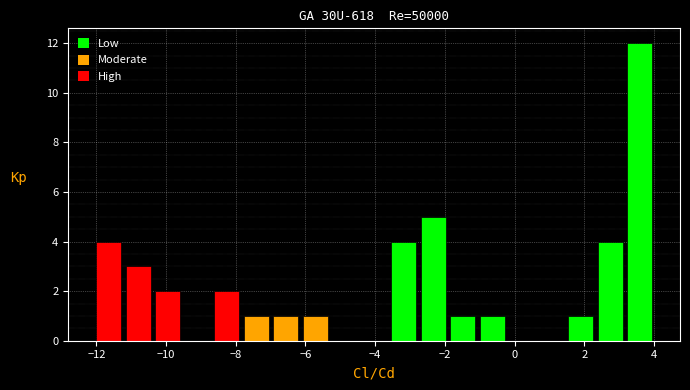

Reading left to right, list every bar in this chart as the range it spans on the x-axis followed by its height. Neither the bar edges nor the heights are printed on the chart, so give them approximately, as read against the axes.

-12.0 to -11.2: 4
-11.2 to -10.4: 3
-10.4 to -9.6: 2
-9.6 to -8.6: 0
-8.6 to -7.8: 2
-7.8 to -7.0: 1
-7.0 to -6.2: 1
-6.2 to -5.2: 1
-5.2 to -4.4: 0
-4.4 to -3.6: 0
-3.6 to -2.8: 4
-2.8 to -2.0: 5
-2.0 to -1.0: 1
-1.0 to -0.2: 1
-0.2 to 0.6: 0
0.6 to 1.4: 0
1.4 to 2.4: 1
2.4 to 3.2: 4
3.2 to 4.0: 12